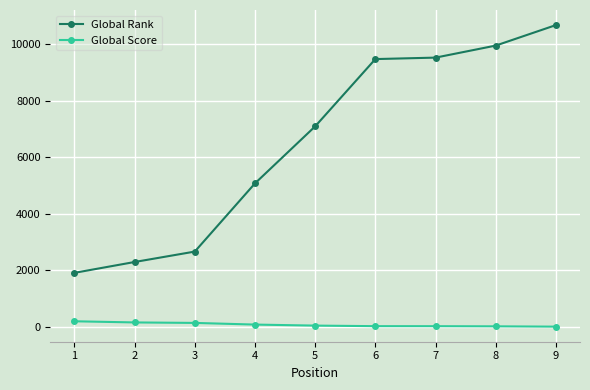

What is the greatest value displayed?

10687